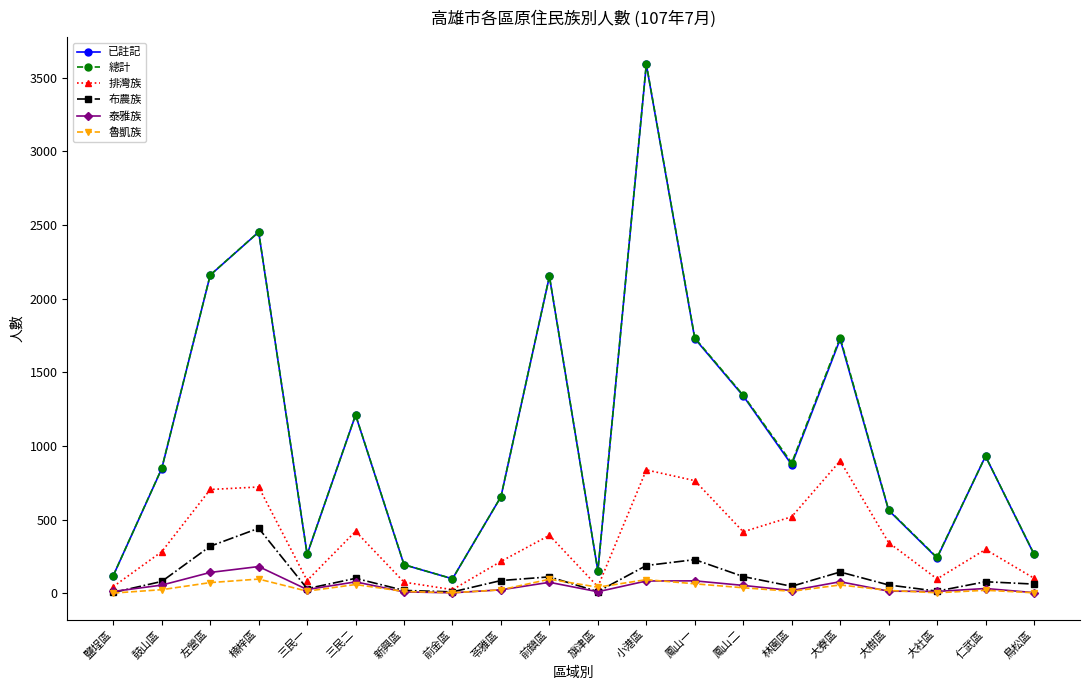

At which category does 排灣族 reach its first local valley?

三民一